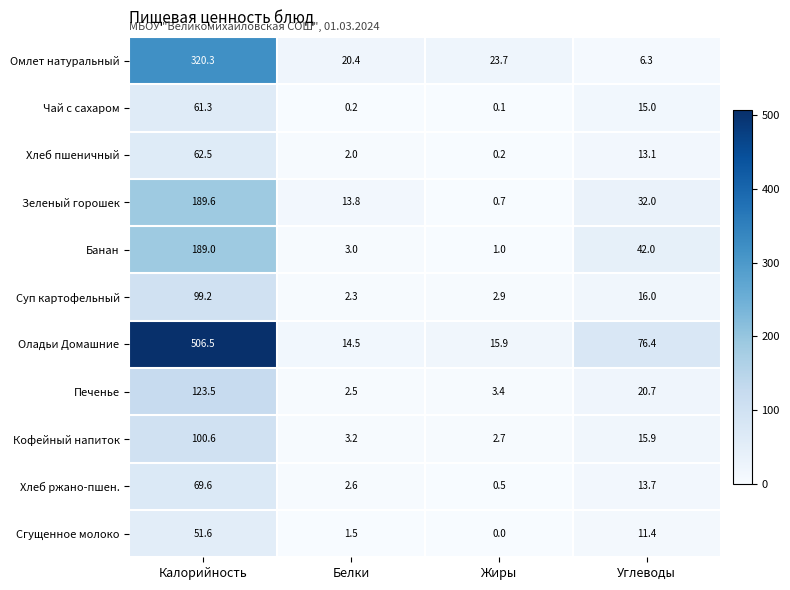

Rank the series by their maximum value, from highest to lowest.

Оладьи Домашние, Омлет натуральный, Зеленый горошек, Банан, Печенье, Кофейный напиток, Суп картофельный, Хлеб ржано-пшен., Хлеб пшеничный, Чай с сахаром, Сгущенное молоко